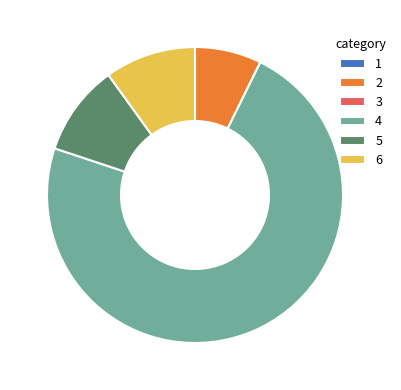

Which category has the biggest portion of the pie?

4